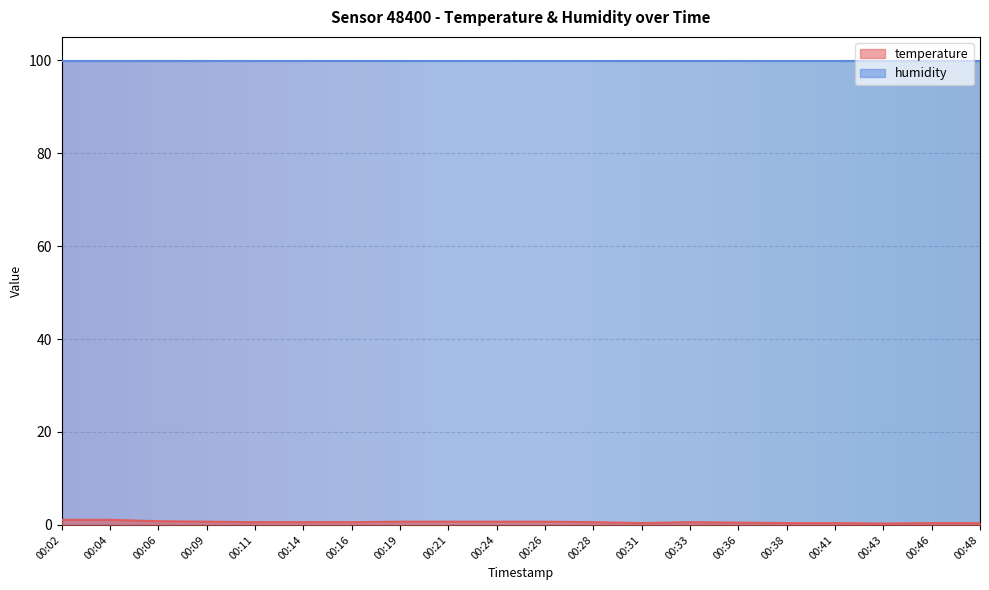

Is it true that the value at 00:33 is 0.6?

True